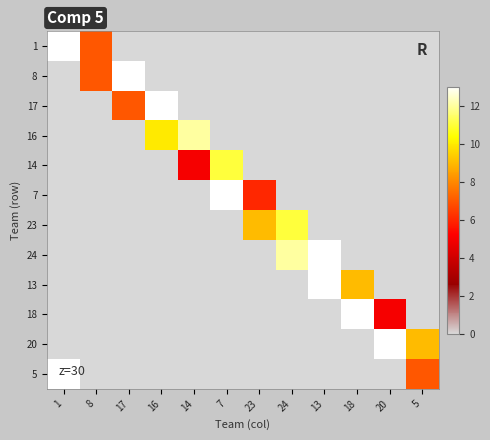

Rank the series by their maximum value, from lowest to highest.

14, 23, 16, 1, 8, 17, 7, 24, 13, 18, 20, 5